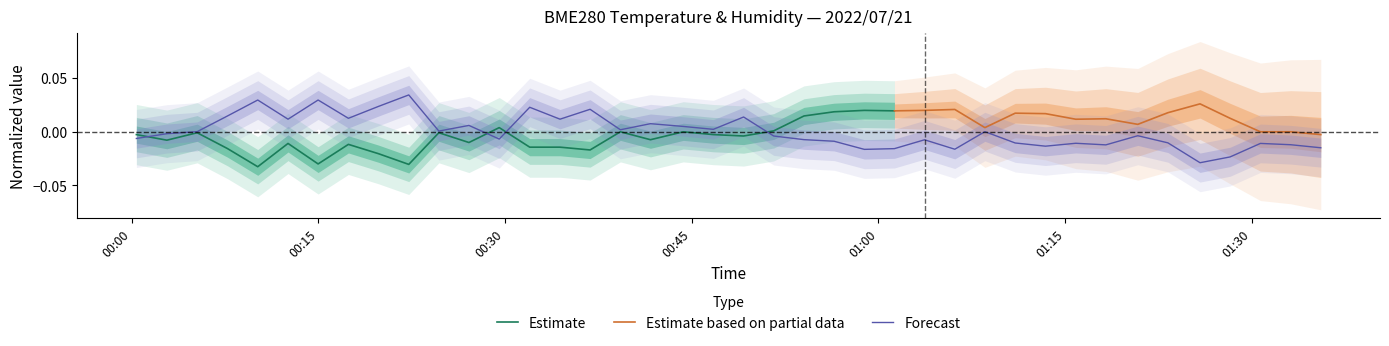

Count the number of values greater than 0.

17